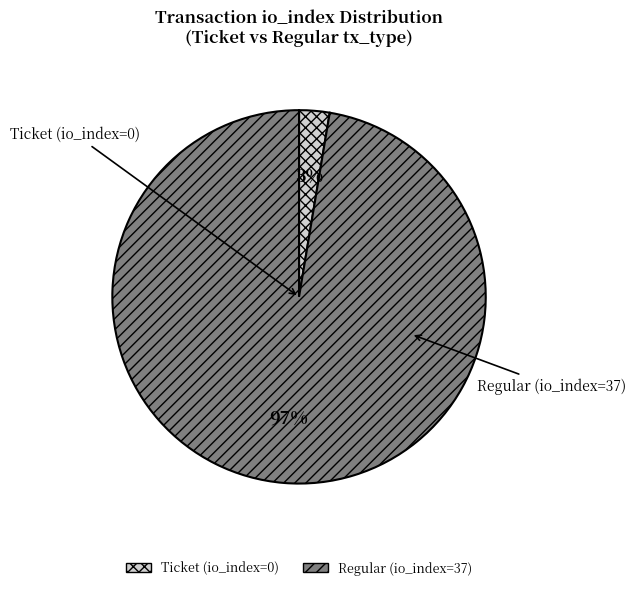

Which category has the biggest portion of the pie?

Regular (io_index=37)